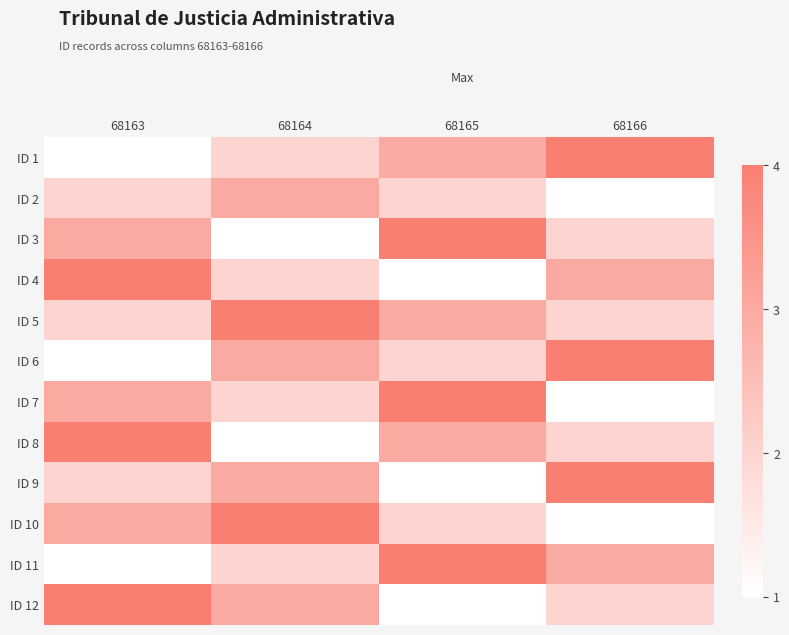

Reading left to right, extract all data points from this chart.

ID 1: 68163=1	68164=2	68165=3	68166=4
ID 2: 68163=2	68164=3	68165=2	68166=1
ID 3: 68163=3	68164=1	68165=4	68166=2
ID 4: 68163=4	68164=2	68165=1	68166=3
ID 5: 68163=2	68164=4	68165=3	68166=2
ID 6: 68163=1	68164=3	68165=2	68166=4
ID 7: 68163=3	68164=2	68165=4	68166=1
ID 8: 68163=4	68164=1	68165=3	68166=2
ID 9: 68163=2	68164=3	68165=1	68166=4
ID 10: 68163=3	68164=4	68165=2	68166=1
ID 11: 68163=1	68164=2	68165=4	68166=3
ID 12: 68163=4	68164=3	68165=1	68166=2